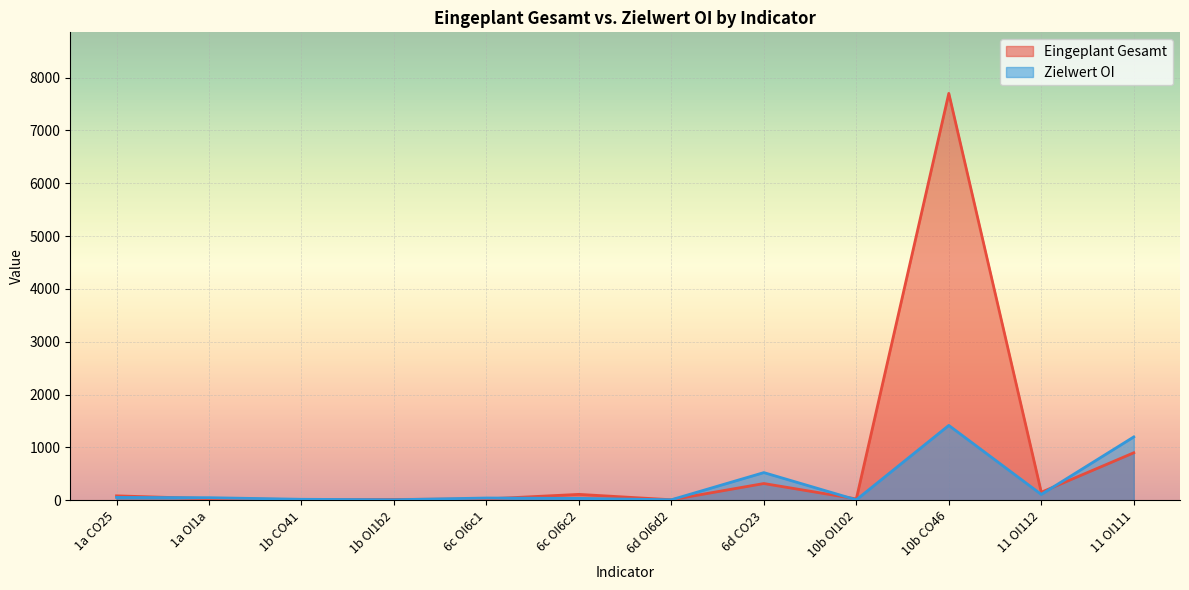

Is it true that Zielwert OI equals 11.0 at 1b OI1b2?

True